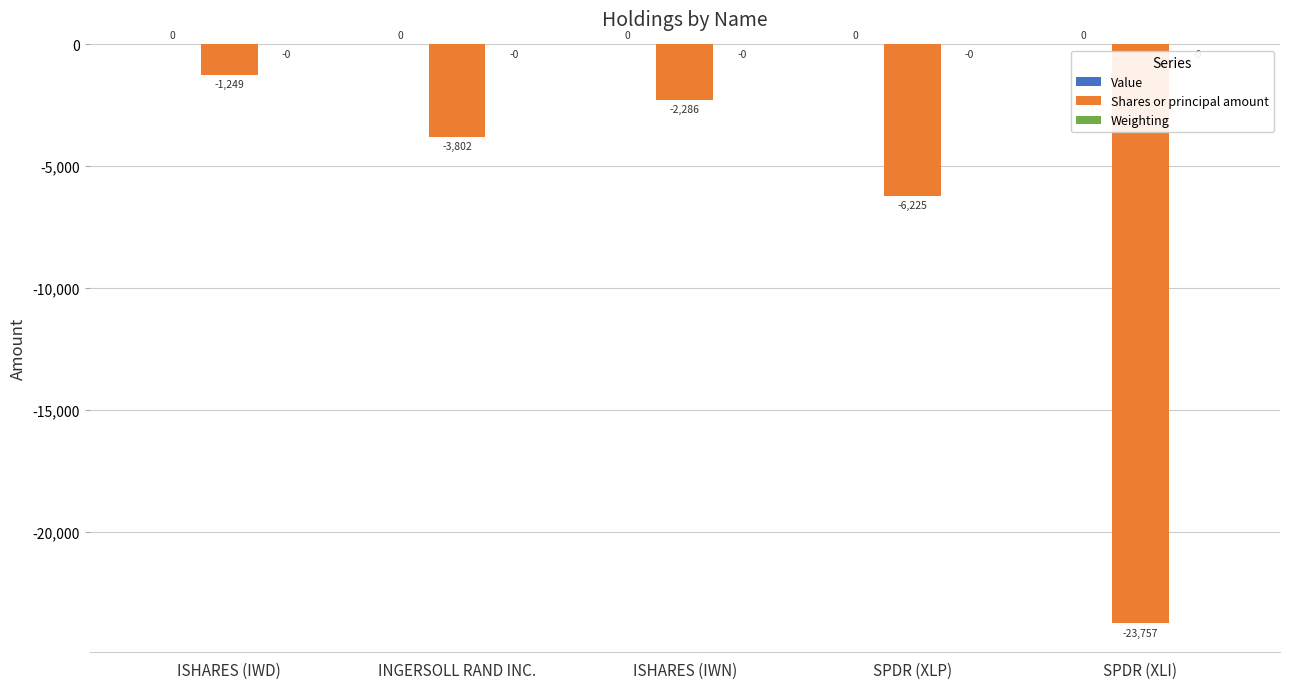

Between SPDR (XLP) and SPDR (XLI), which series saw the biggest shift?

Shares or principal amount